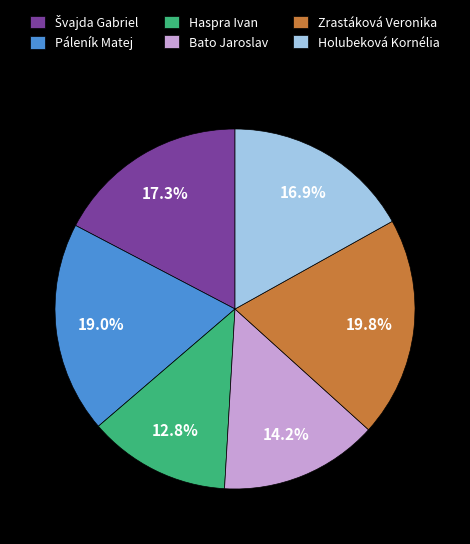

What percentage is the Holubeková Kornélia slice, to the nearest percent?

17%